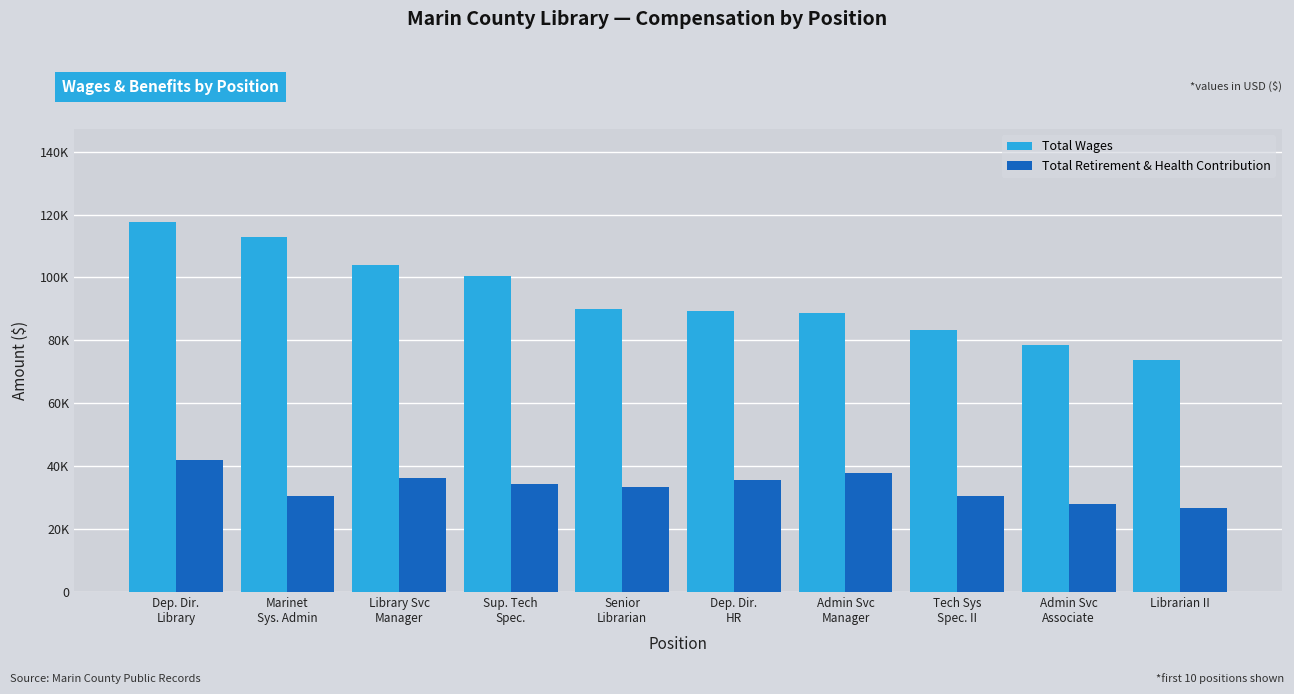

Which series has the largest total across all categories?

Total Wages